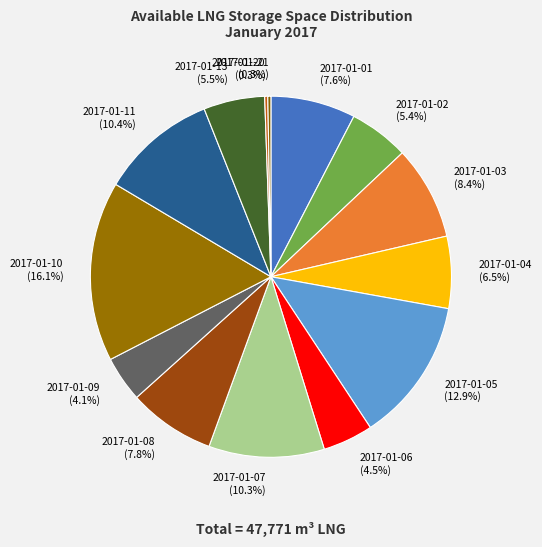

Does any single category account for the majority?

No